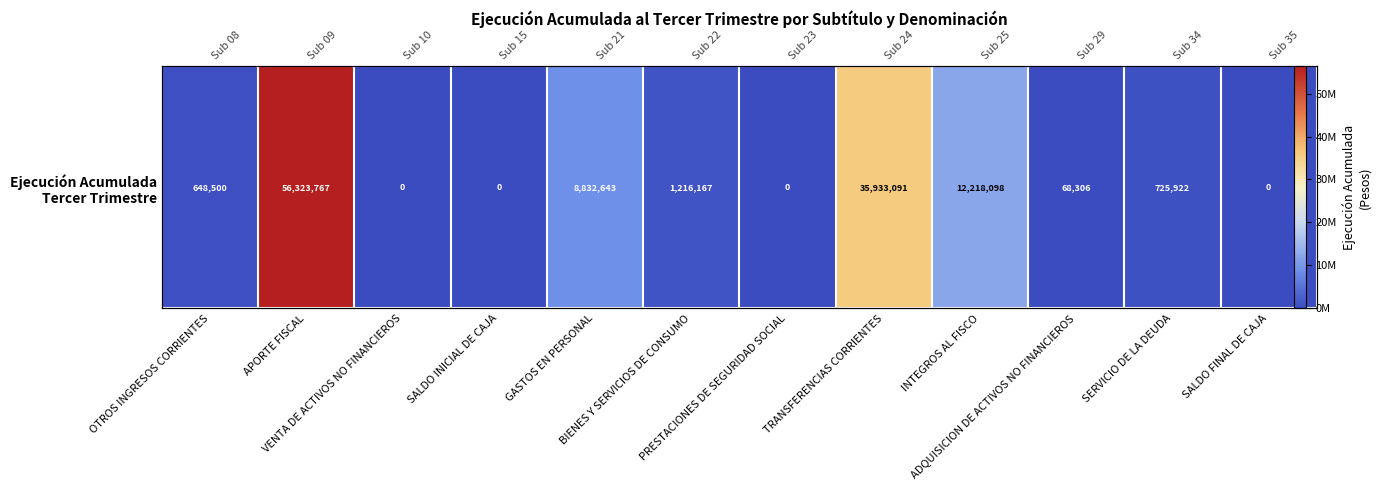

Rank the categories by value from lowest to highest.

VENTA DE ACTIVOS NO FINANCIEROS, SALDO INICIAL DE CAJA, PRESTACIONES DE SEGURIDAD SOCIAL, SALDO FINAL DE CAJA, ADQUISICION DE ACTIVOS NO FINANCIEROS, OTROS INGRESOS CORRIENTES, SERVICIO DE LA DEUDA, BIENES Y SERVICIOS DE CONSUMO, GASTOS EN PERSONAL, INTEGROS AL FISCO, TRANSFERENCIAS CORRIENTES, APORTE FISCAL